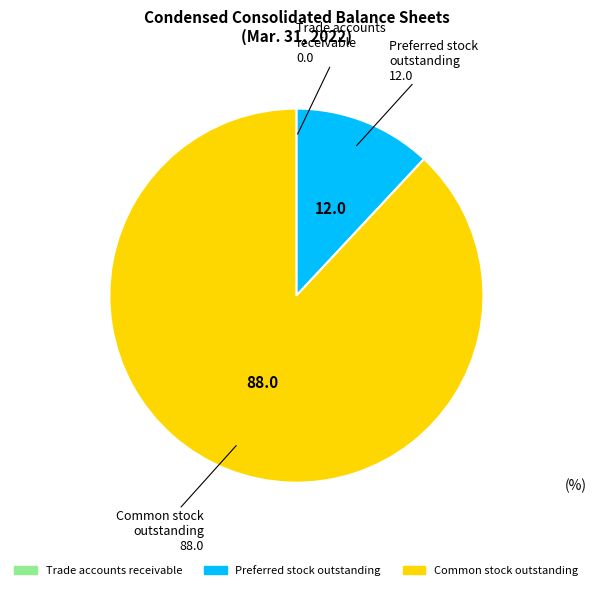

Is it true that Common stock outstanding is 97% of the pie?

False